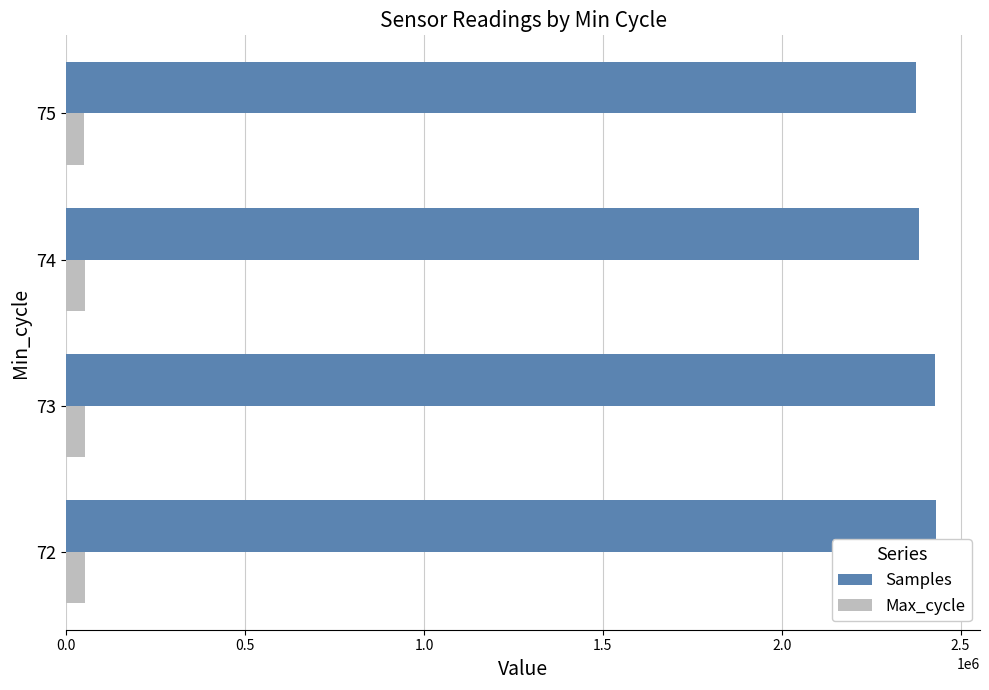

What is the difference between the highest and lowest values at 74?

2331168